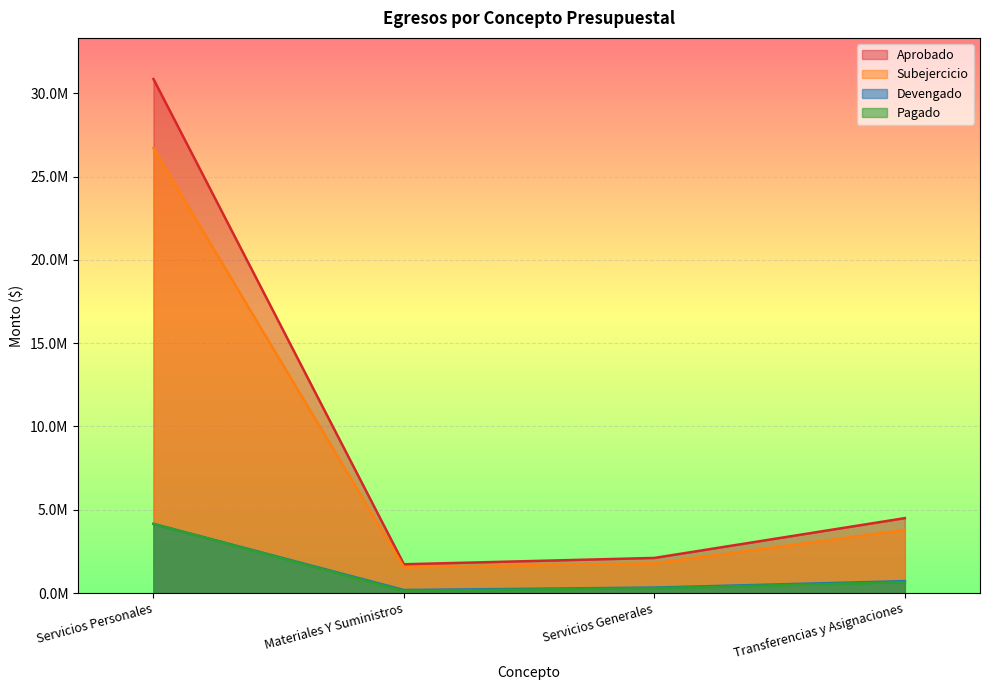

What are all the series names shown in the legend?

Aprobado, Subejercicio, Devengado, Pagado